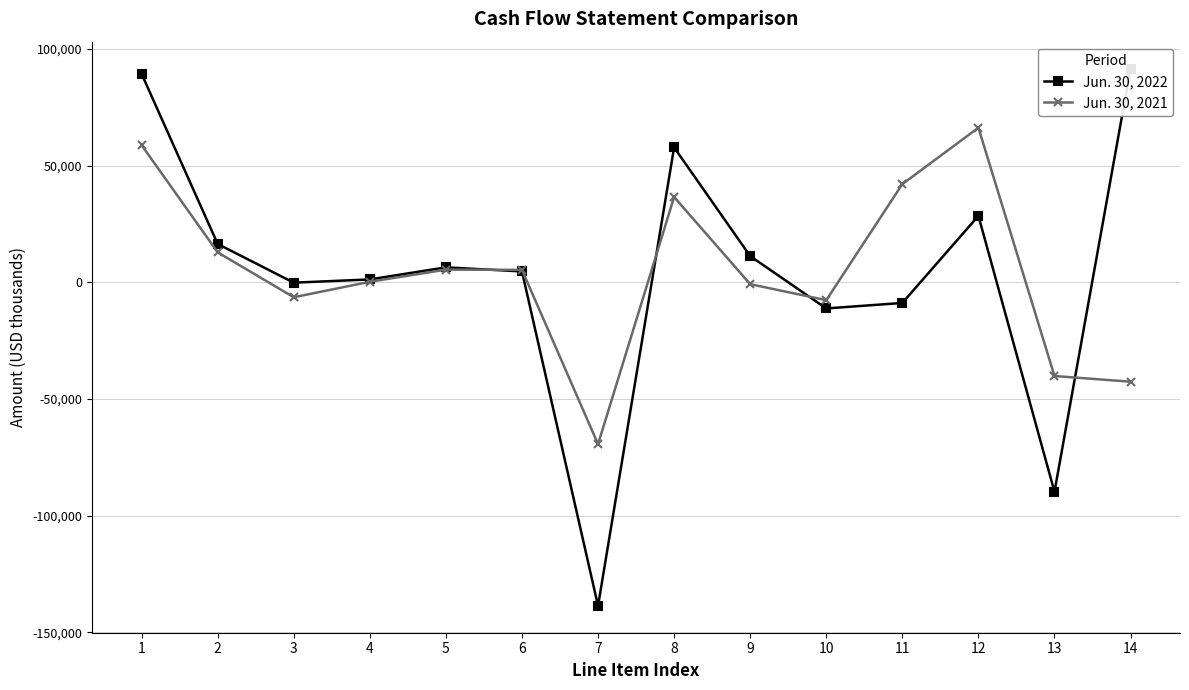

At how many categories does at least one series exceed 35901?

5